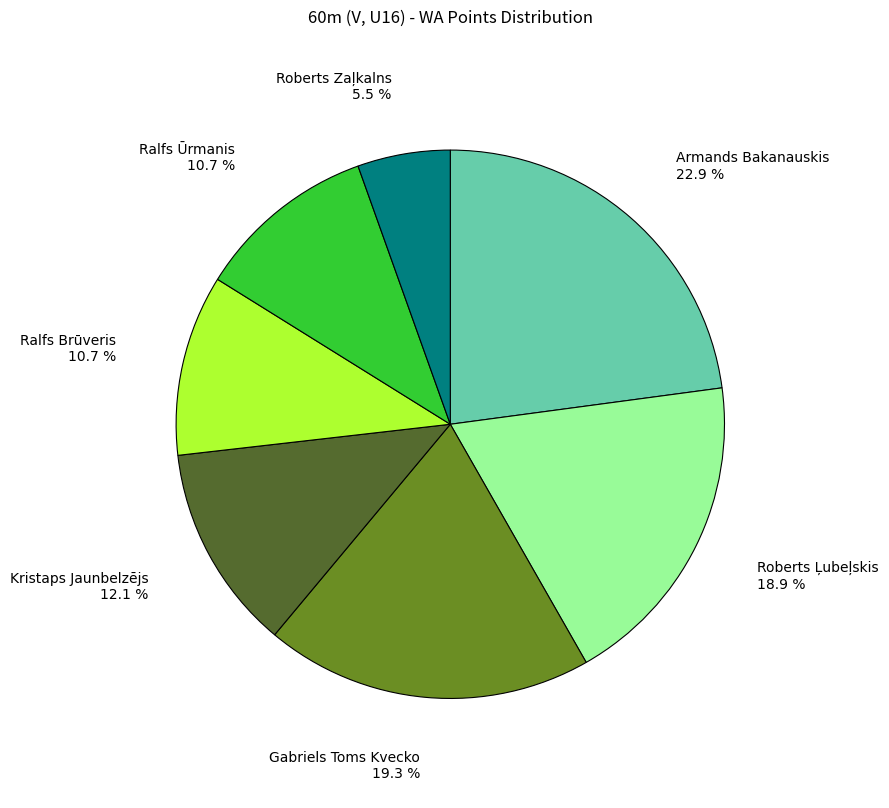

The Ralfs Ūrmanis slice represents 11% of the pie. True or false?

True